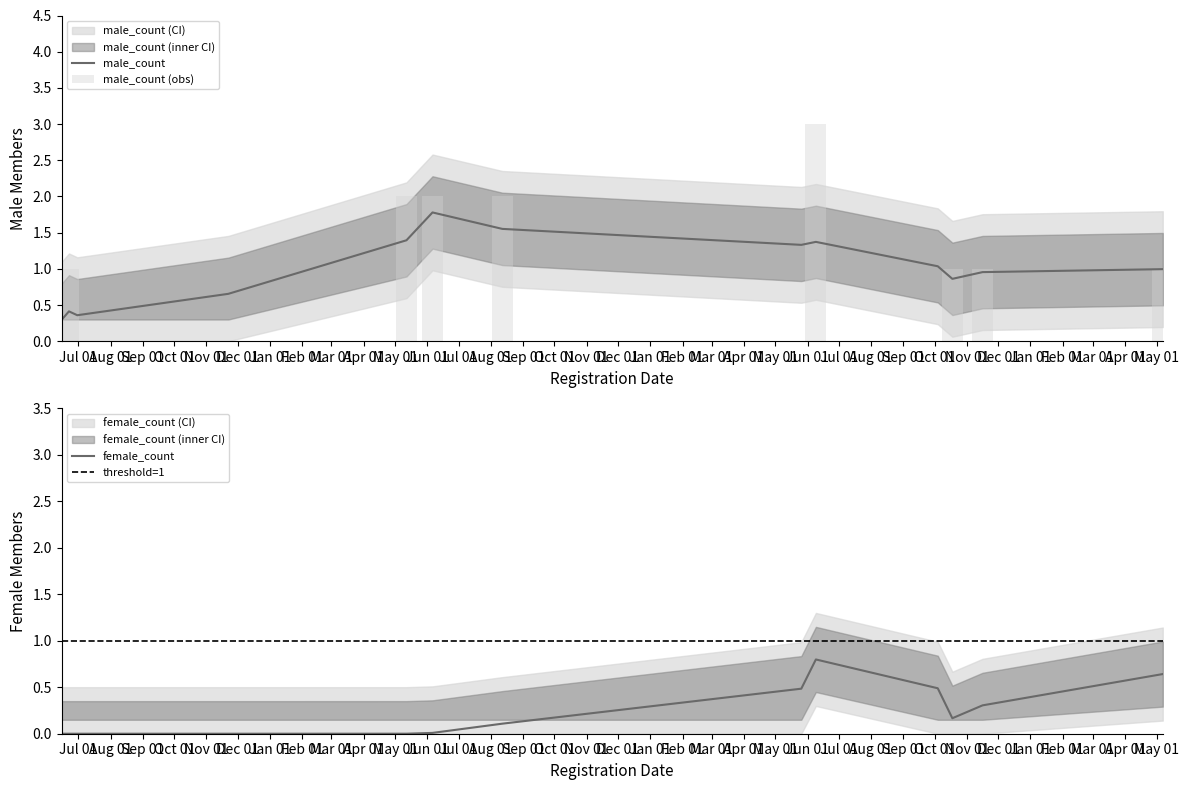

Reading left to right, extract all data points from this chart.

0	1	0	0	2	2	2	0	3	0	1	1	1